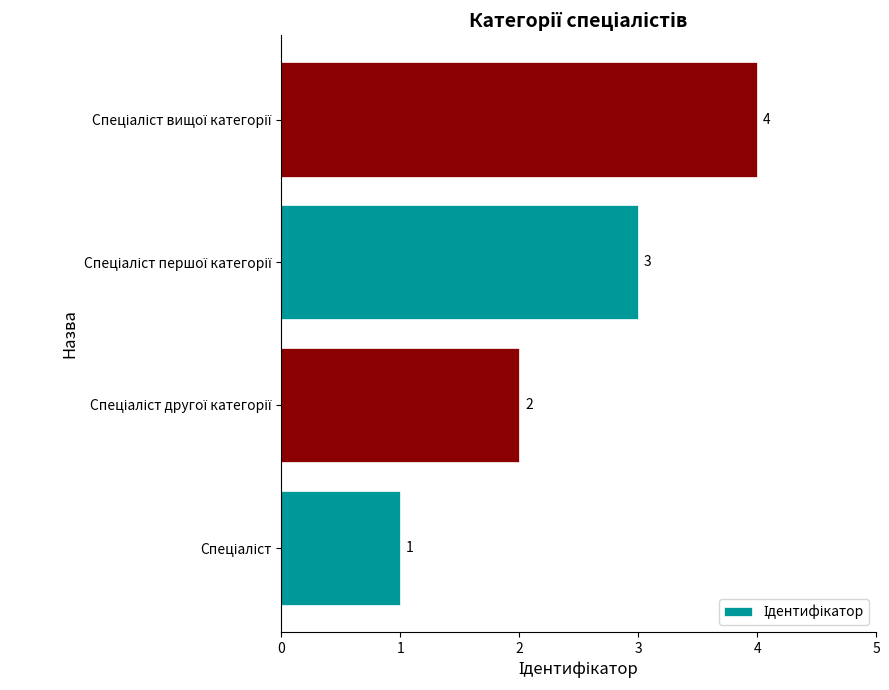

How many bars are there in total?

4